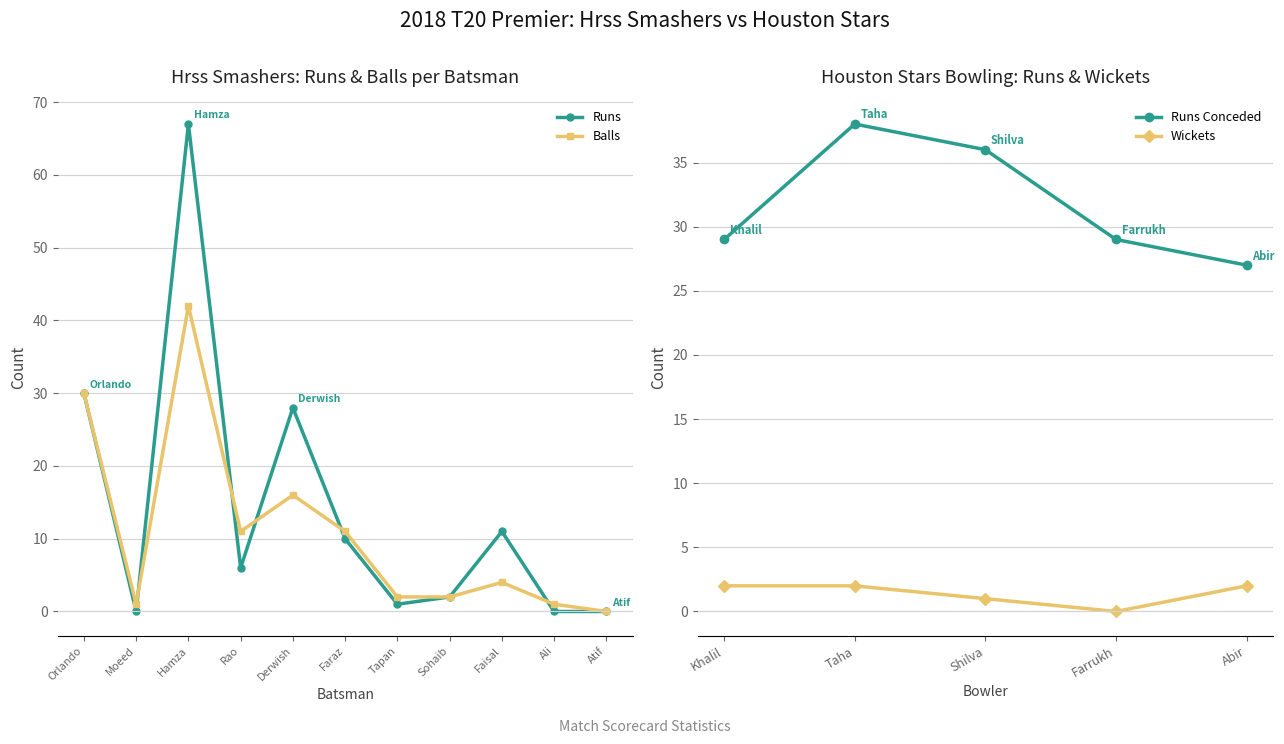

Where does the data first go above 6?

Orlando